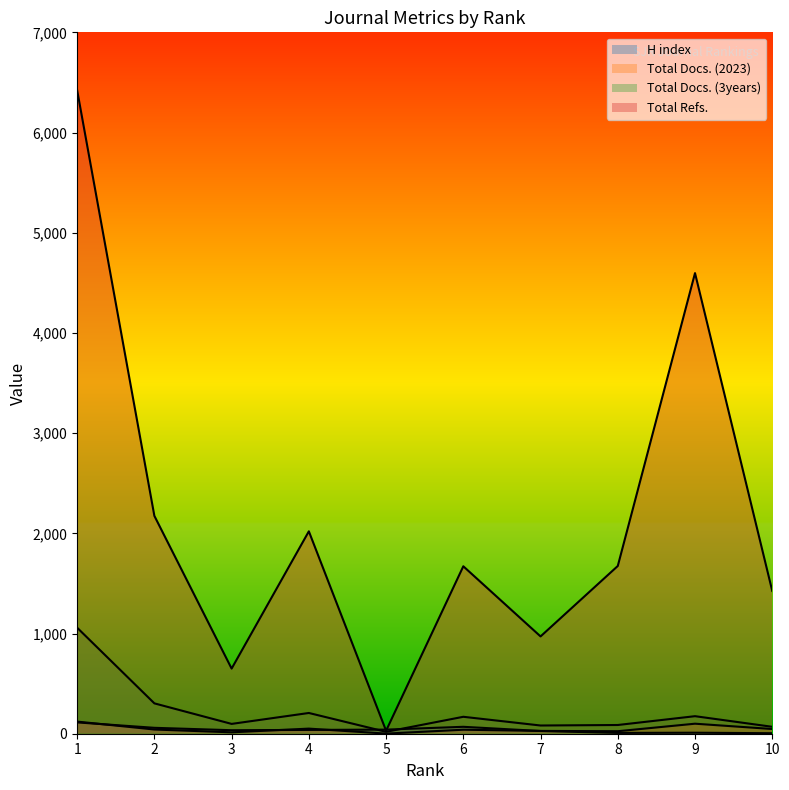

Does the chart display data point markers on the line(s)?

No